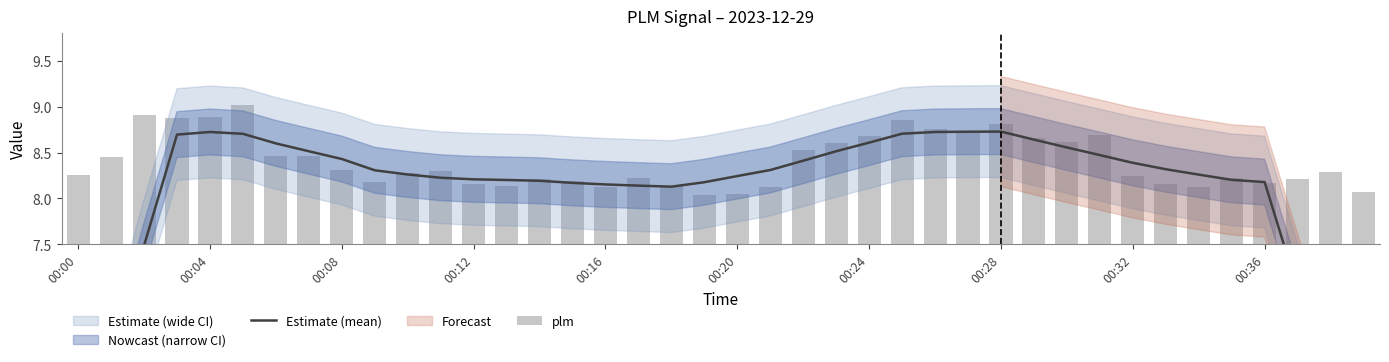

What value does the plm series have at 00:24?

8.7